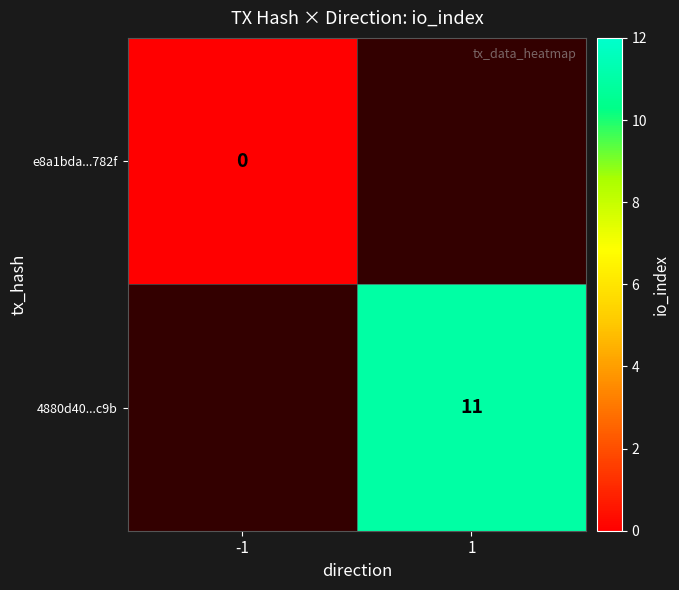

The value of 4880d40...c9b at 1 is 2.4. True or false?

False